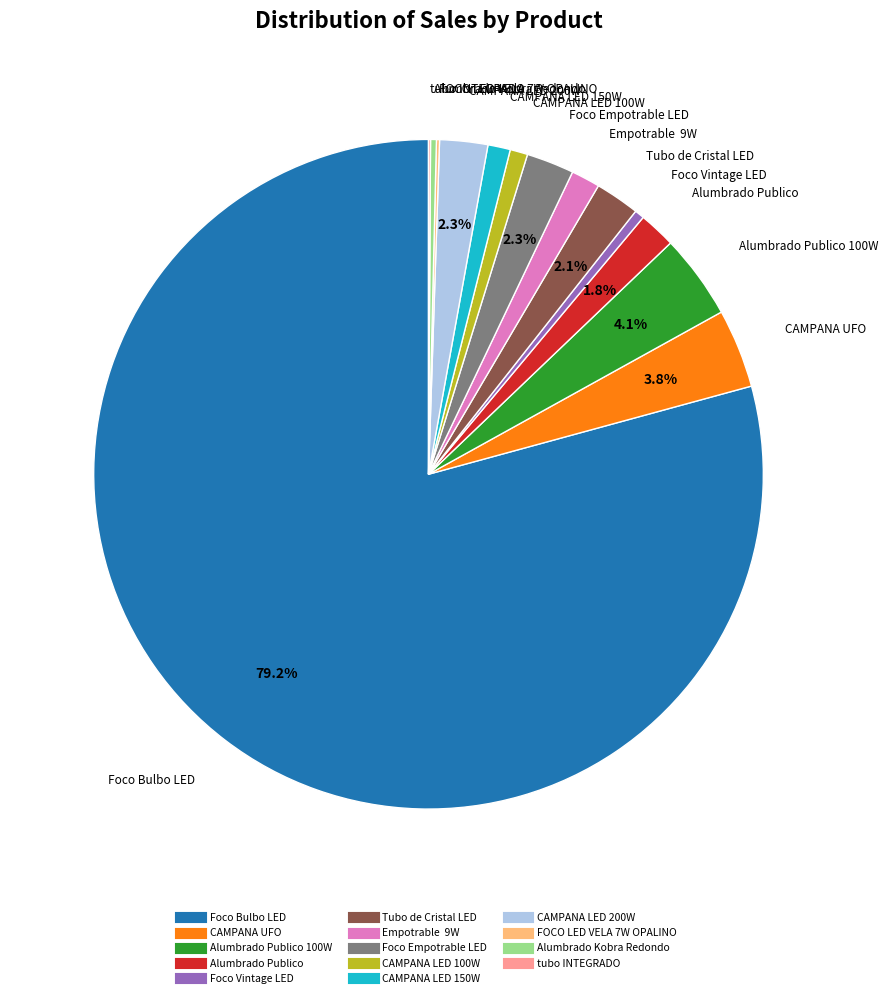

To the nearest percent, what is the difference between the largest and smallest slice percentages?

79%